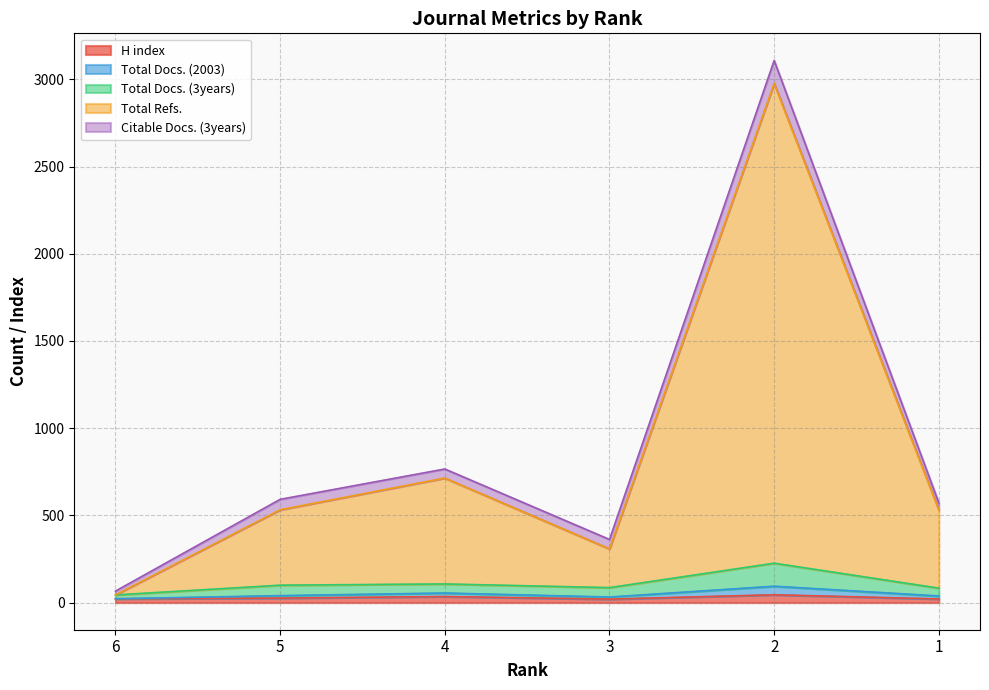

At which category does the chart reach its peak across all series?

2